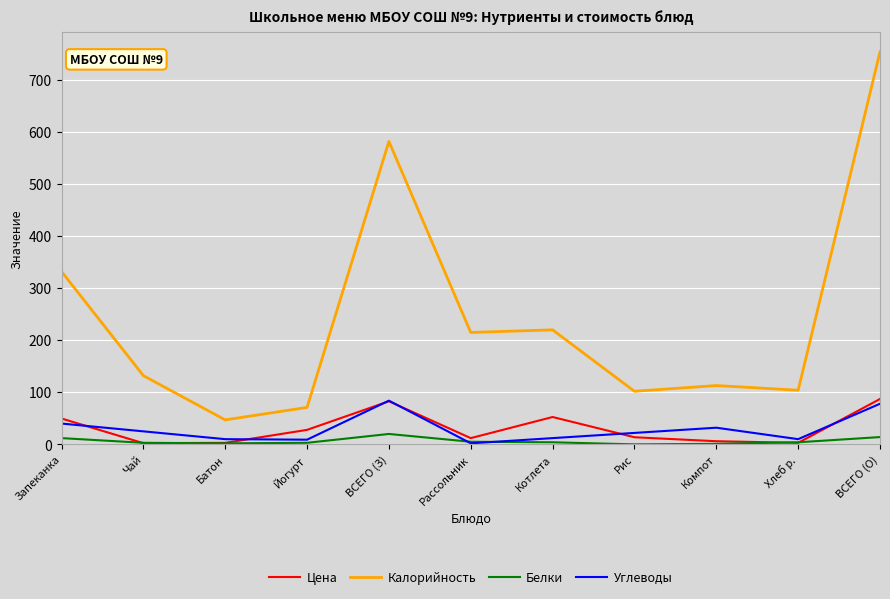

After their last crossing, which series has the higher values: Углеводы or Цена?

Цена